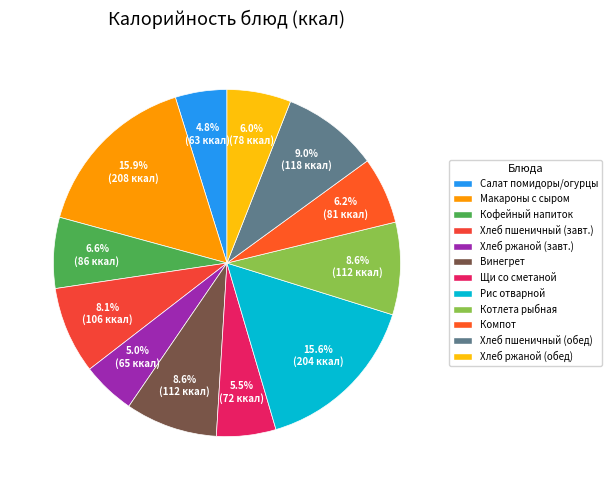

How many slices are in this pie chart?

12